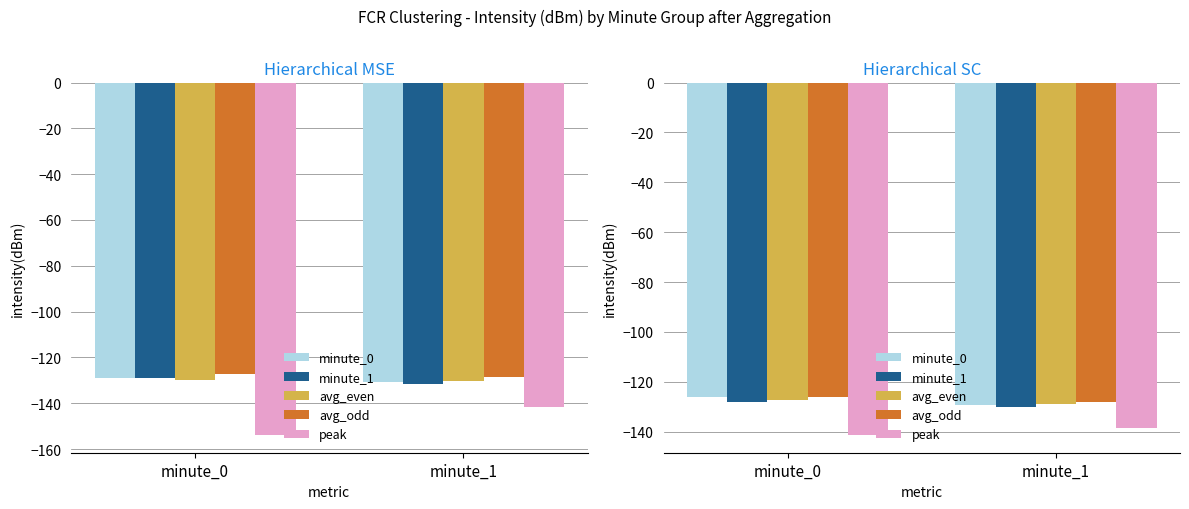

At which label is avg_even closest to -128?

minute_0